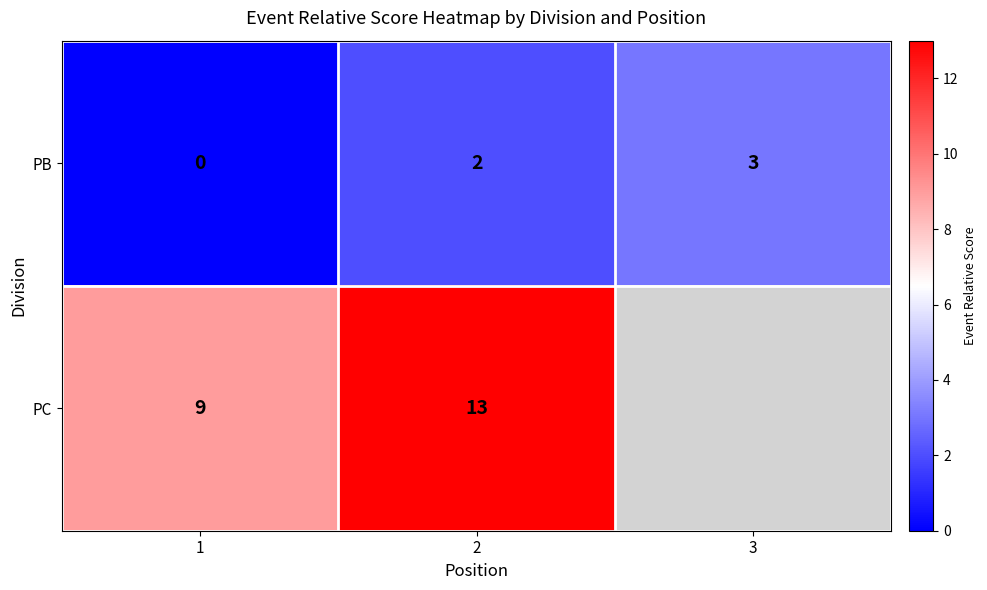

Is the value of PC at 1 greater than the value of PB at 2?

Yes